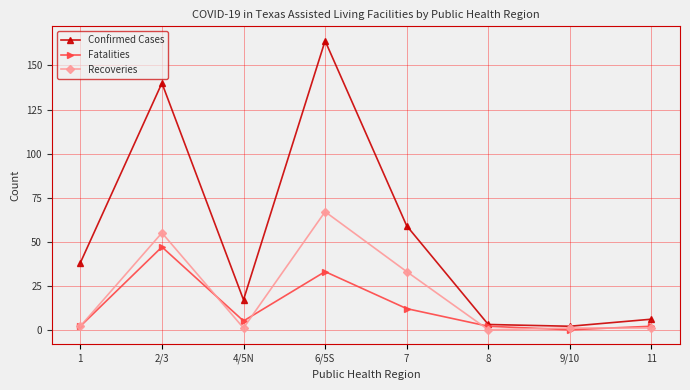

How many lines are shown in the chart?

3